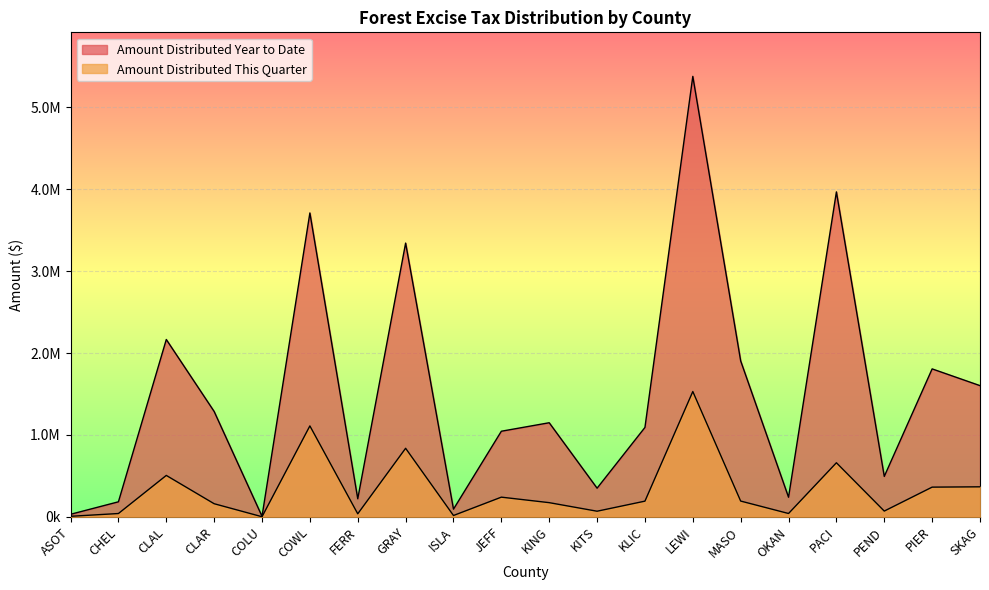

True or false: Amount Distributed Year to Date and Amount Distributed This Quarter cross at least once.

False